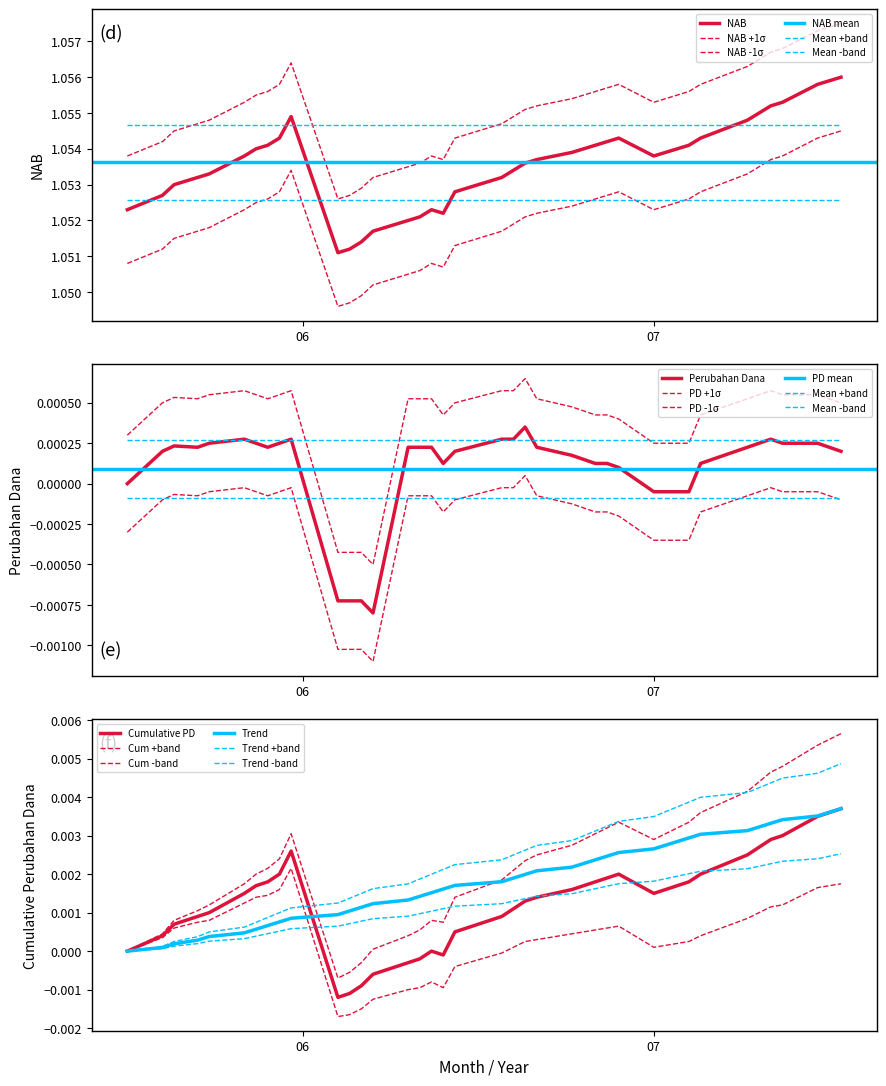

What is the maximum value shown in the chart?

1.1